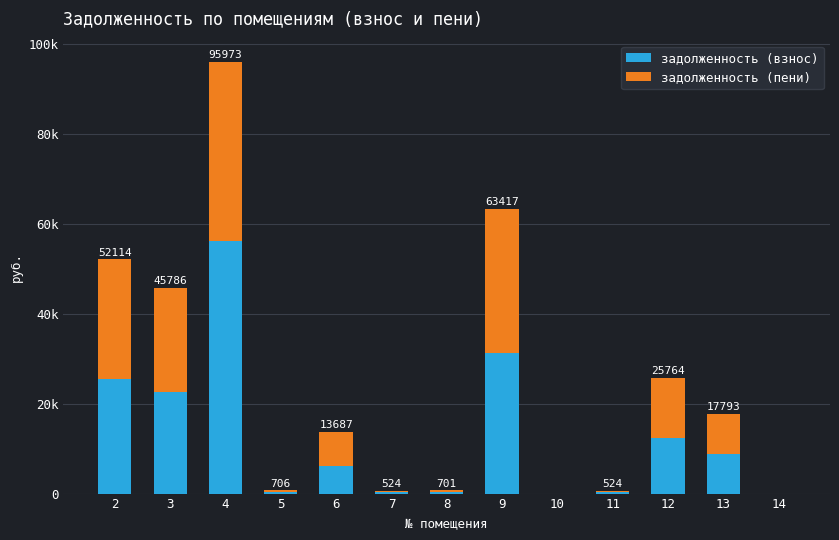

What is the approximate value of задолженность (взнос) at 4?

56159.7